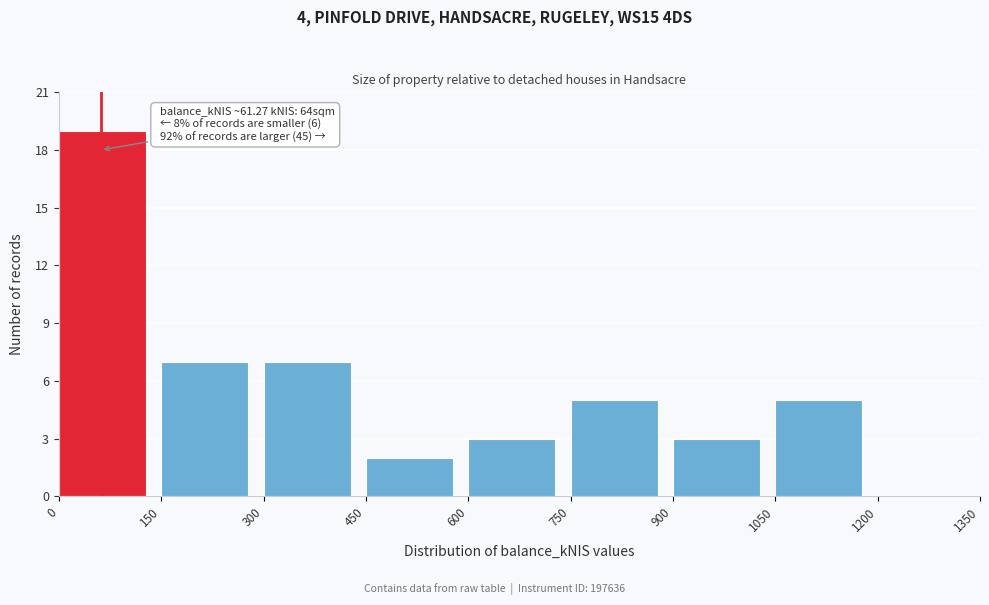

Which range on the x-axis has the tallest bar?

0 to 150